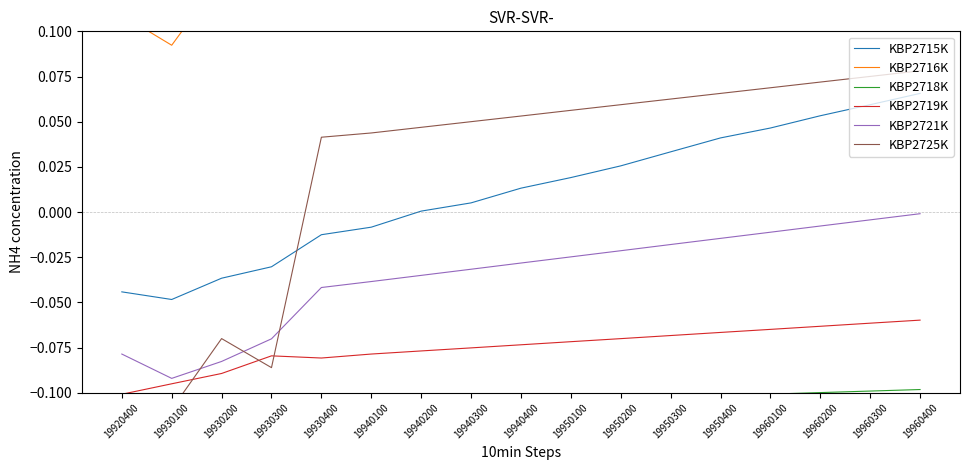

At which category does the chart reach its minimum across all series?

19920400